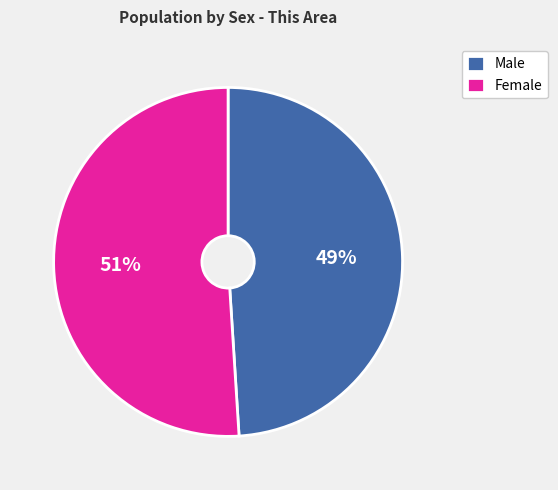

Which has a higher value, Male or Female?

Female